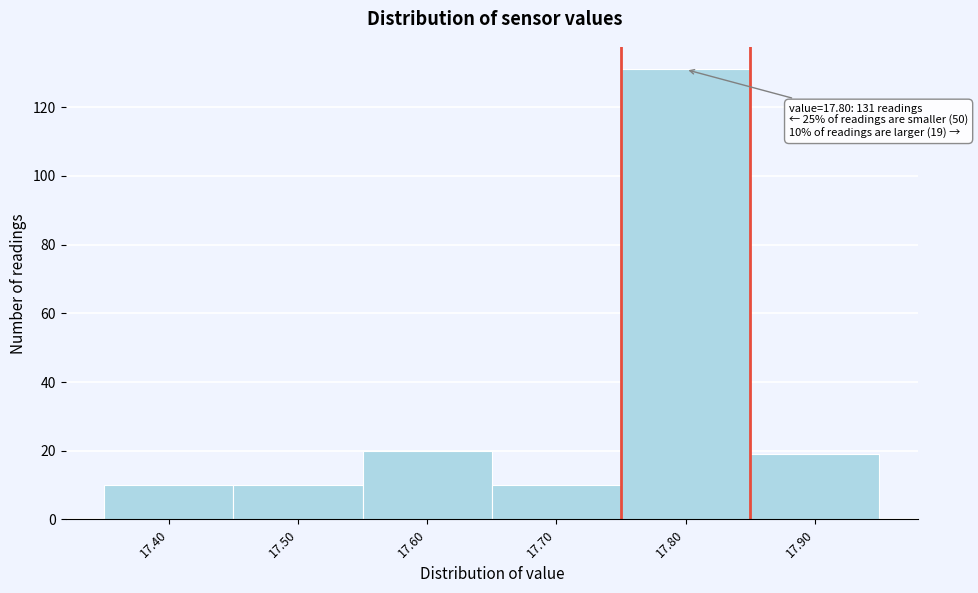

Which range on the x-axis has the tallest bar?

17.75 to 17.85